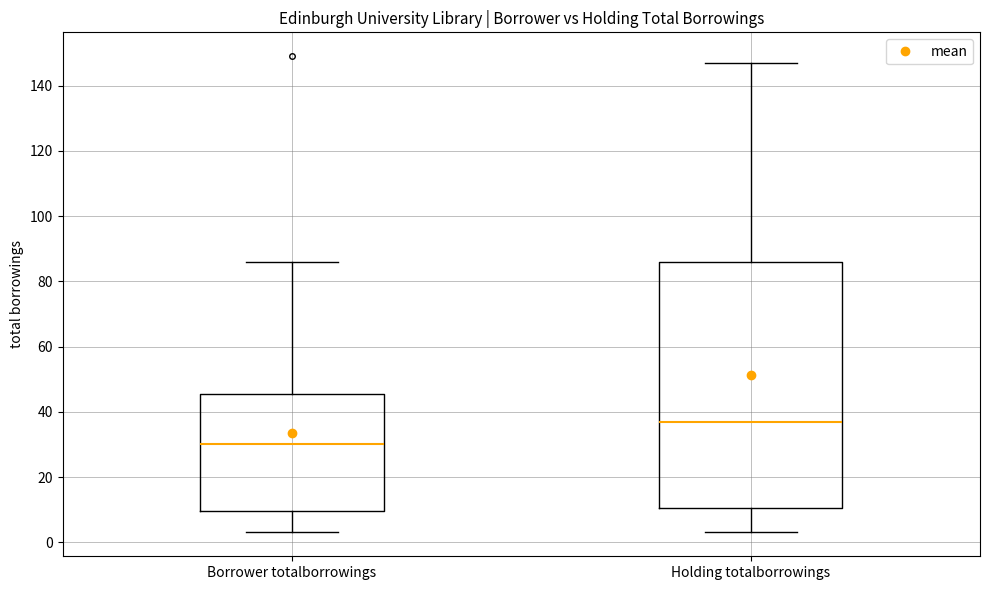

Reading left to right, transcribe this box plot: for each box, give where its median line is, the range the box spans, and where its two whiskers end, as read against the y-axis. The values are not printed on the chart, so give them approximately, as read against the axis.

Borrower totalborrowings: median 30, box 10 to 46, whiskers 4 to 86
Holding totalborrowings: median 38, box 10 to 86, whiskers 4 to 148